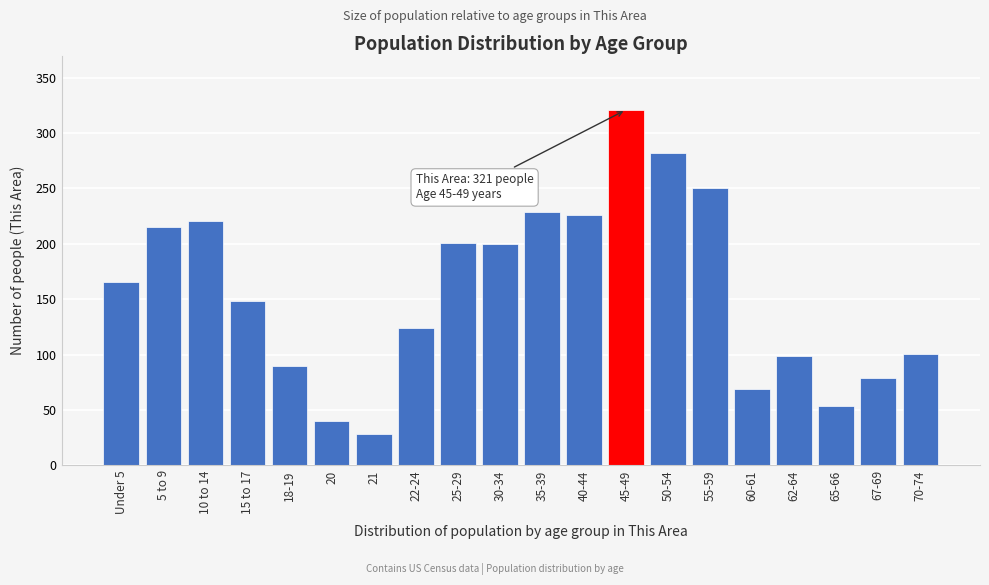

What is the greatest value displayed?

321